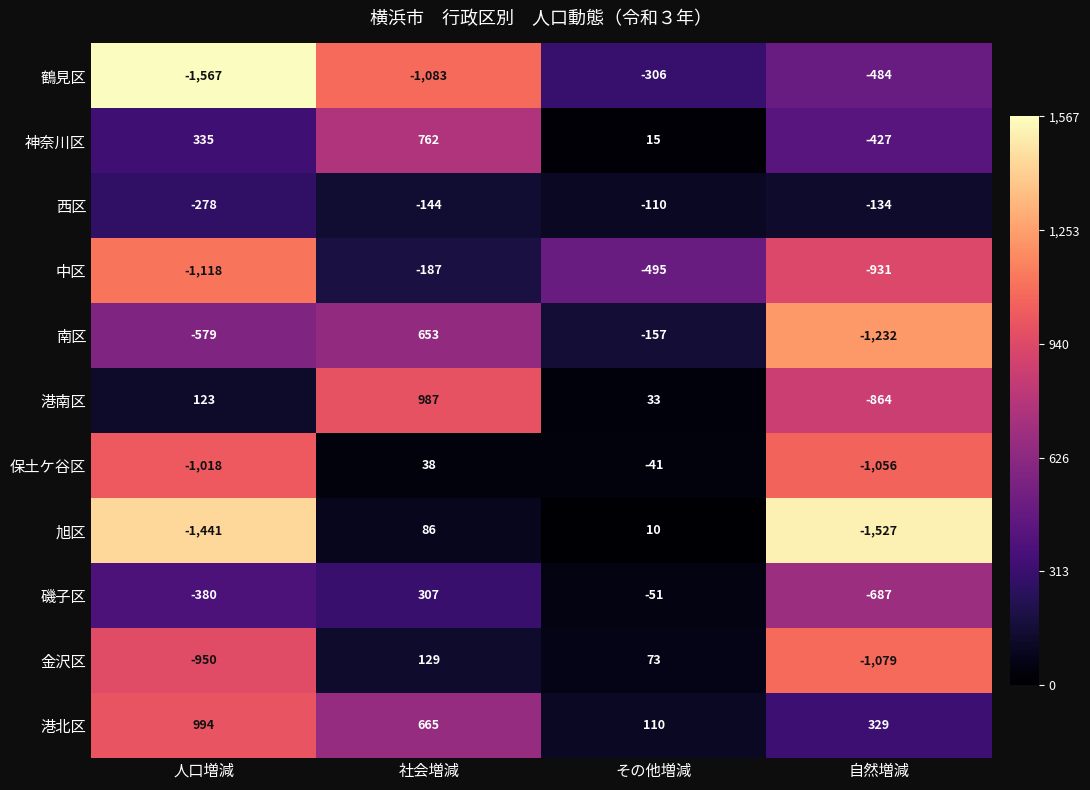

What is the spread (max minus min) of values at 社会増減?

2070